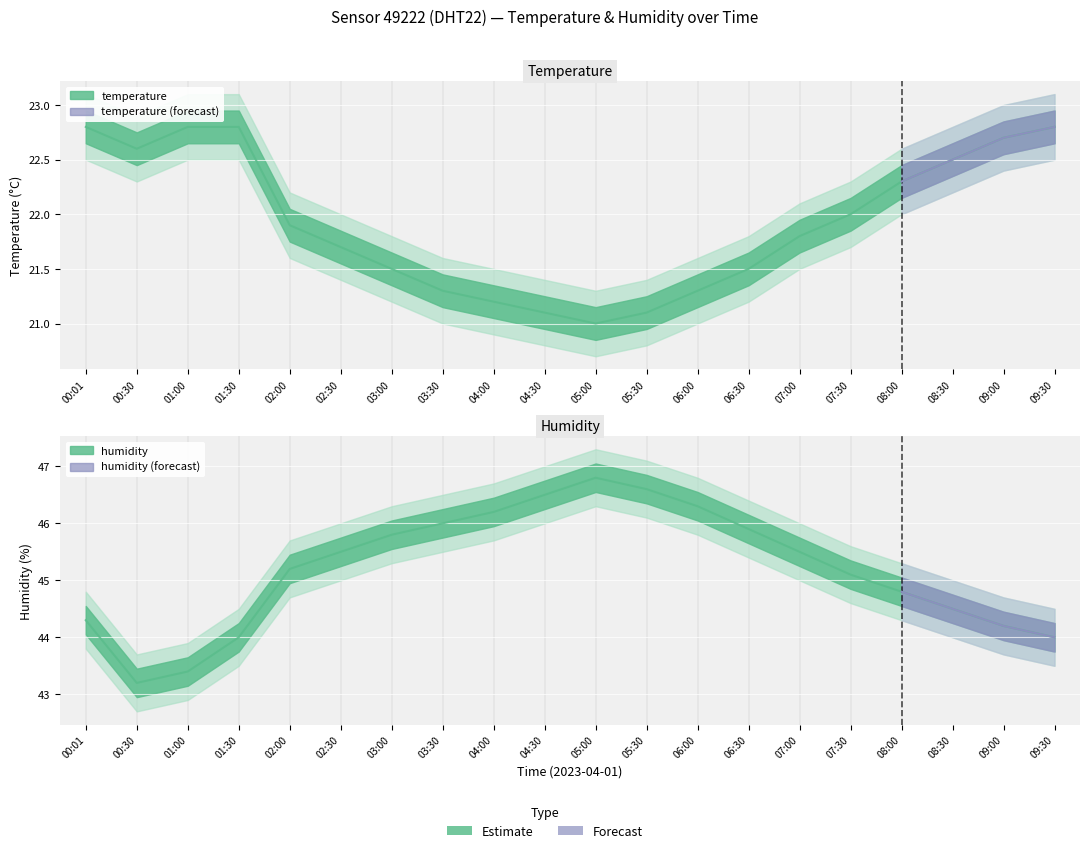

What is the difference between the highest and lowest values at 00:30?

20.6